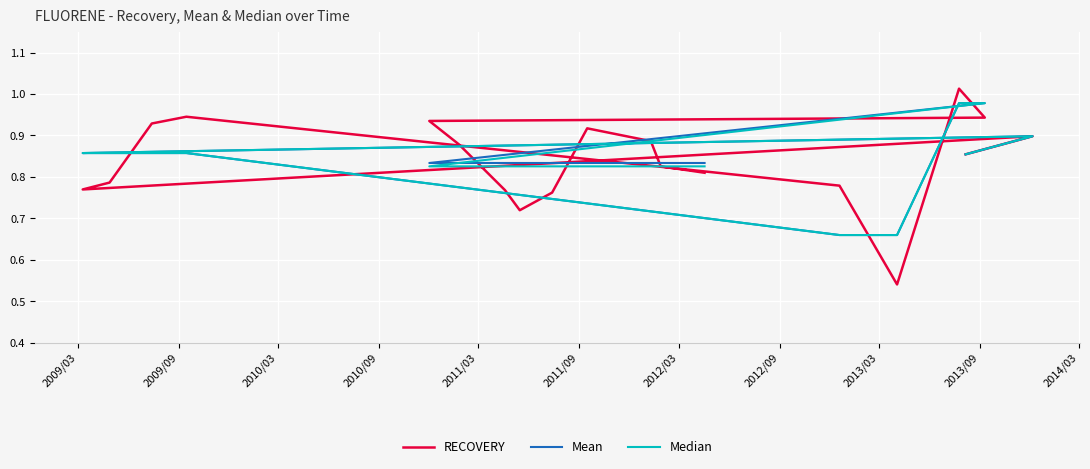

What position from the left is 2009/03?

1